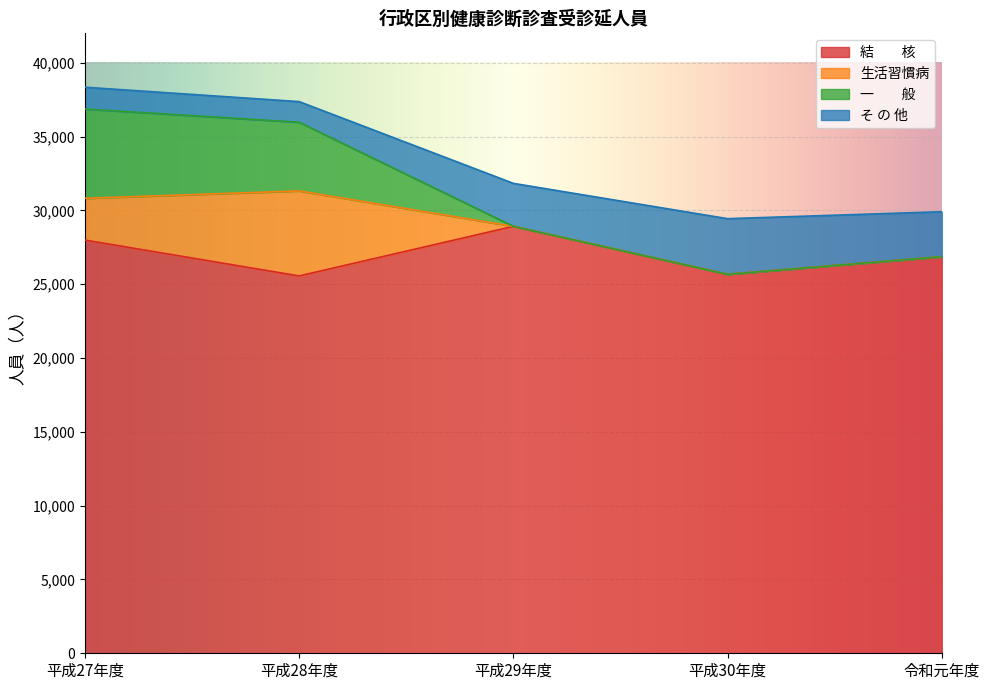

Where is 結　　核 nearest to the value 27243?

令和元年度